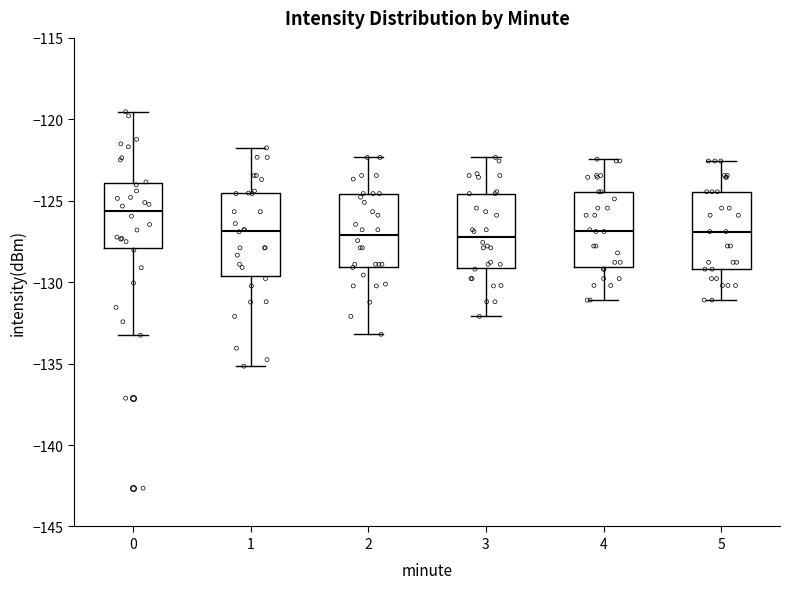

Which box's median line is the highest?

0